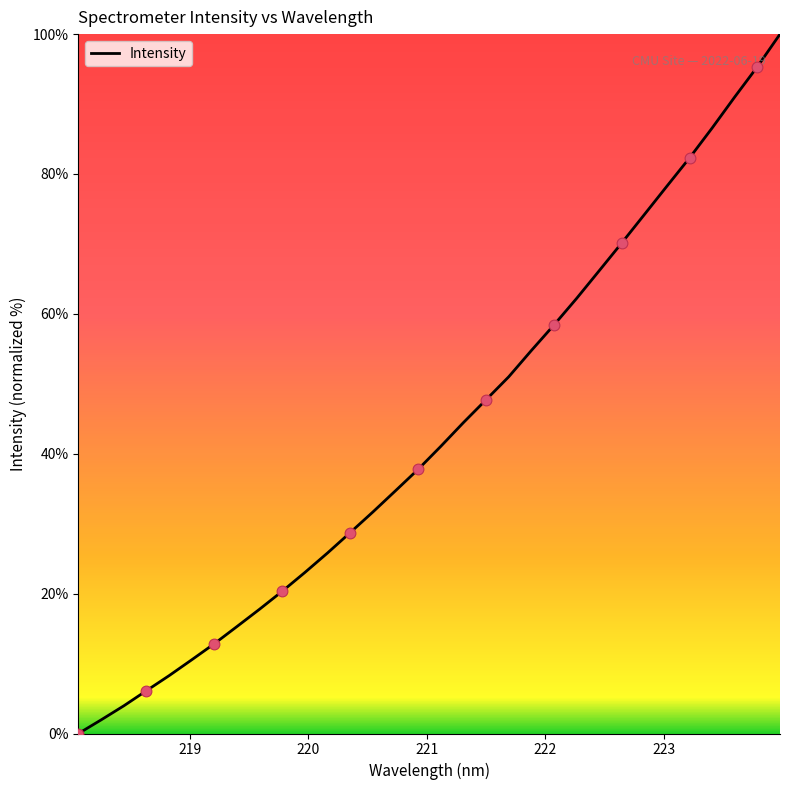

What is the difference between the maximum and minimum values?

100.0